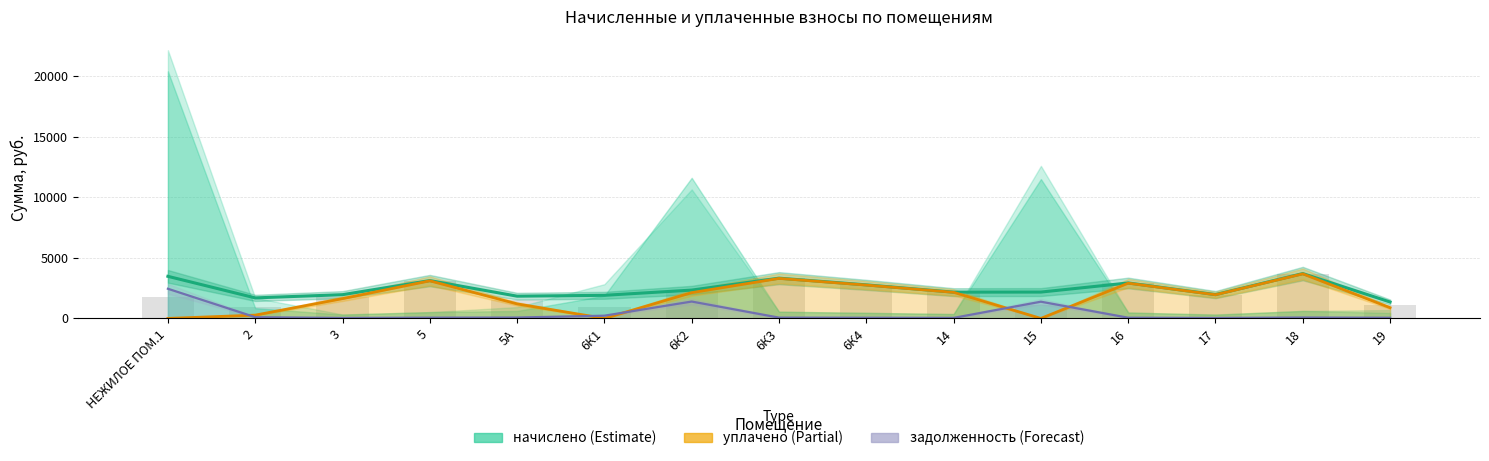

List the series in order of their overall mean, highest first.

начислено, уплачено, задолженность (взнос)